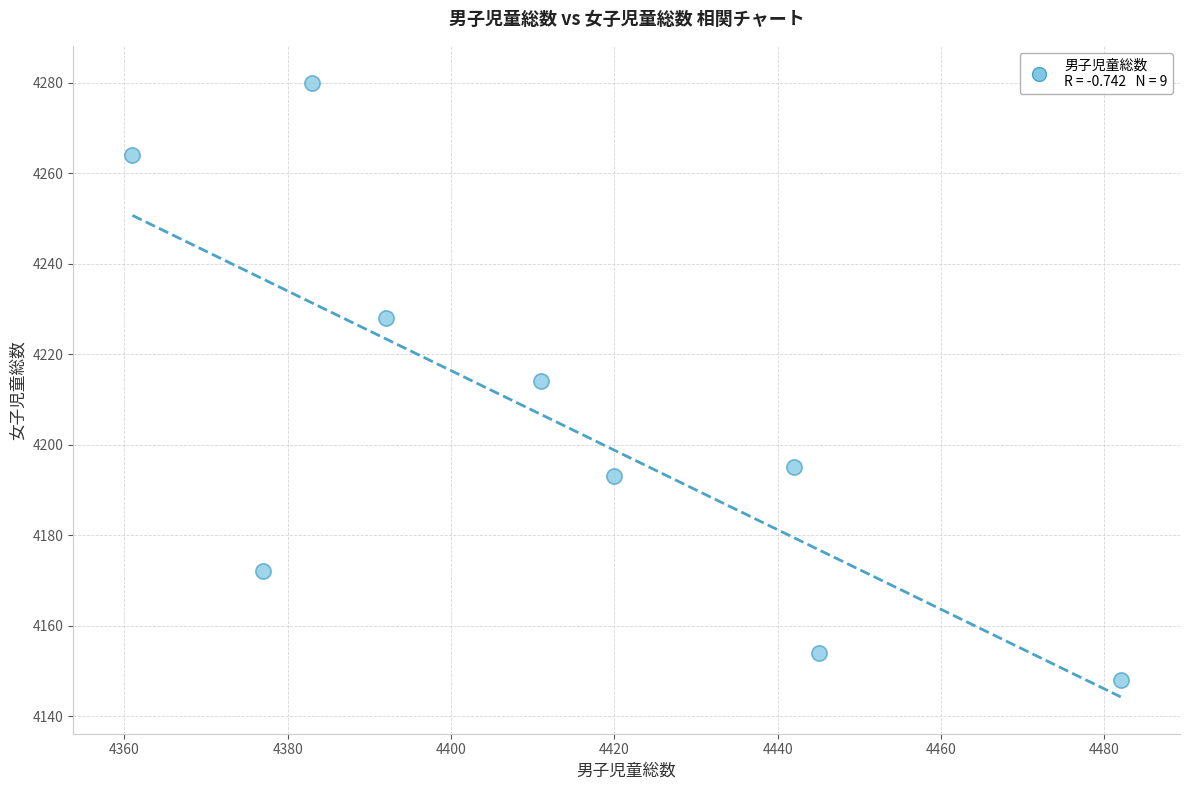

What is the range of X values (max minus min)?

121